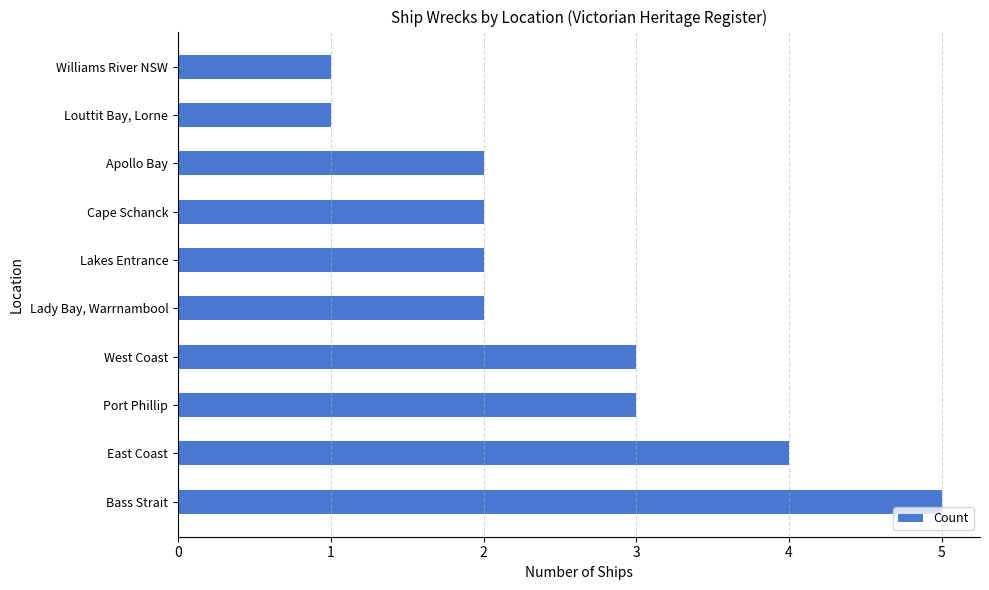

How many bars are there in total?

10